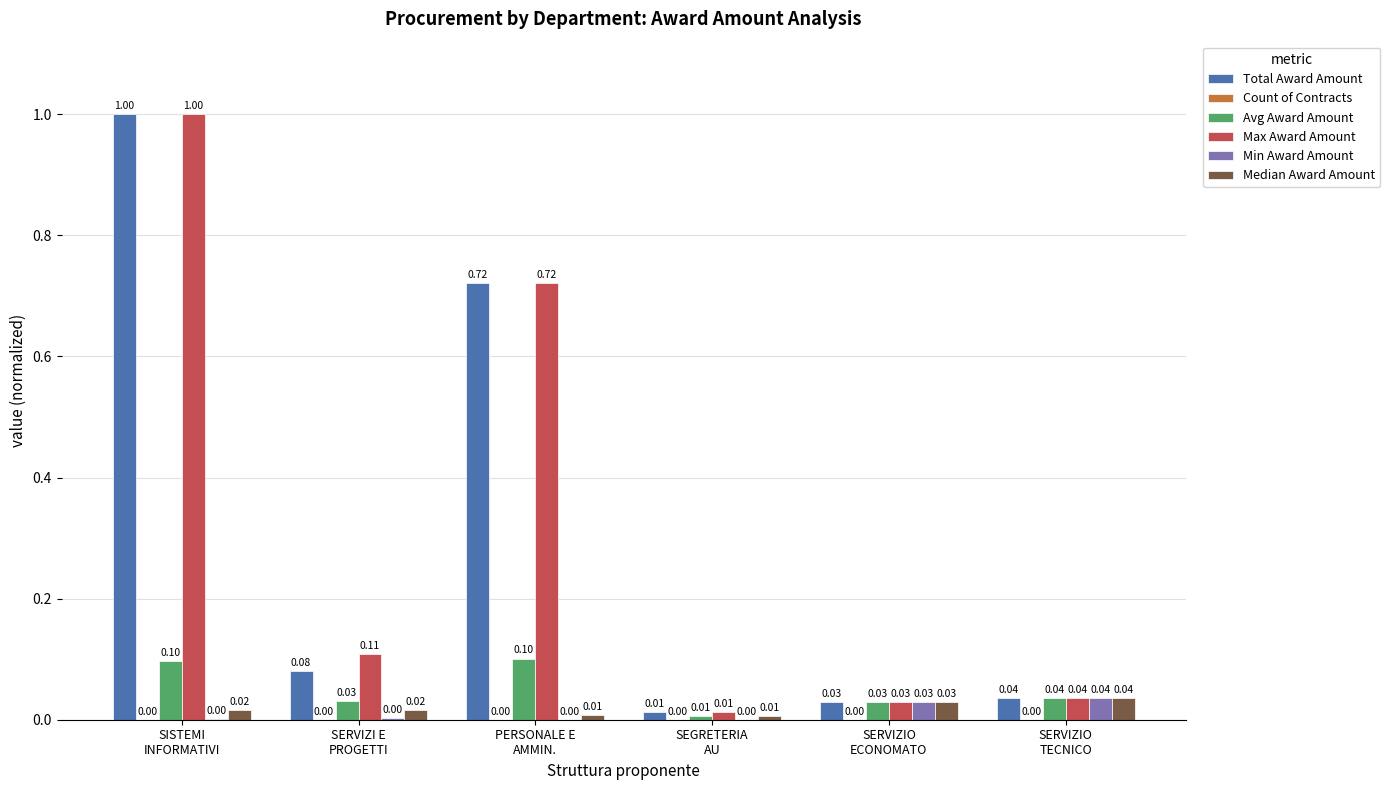

What is the average value of the Max Award Amount series?

0.3